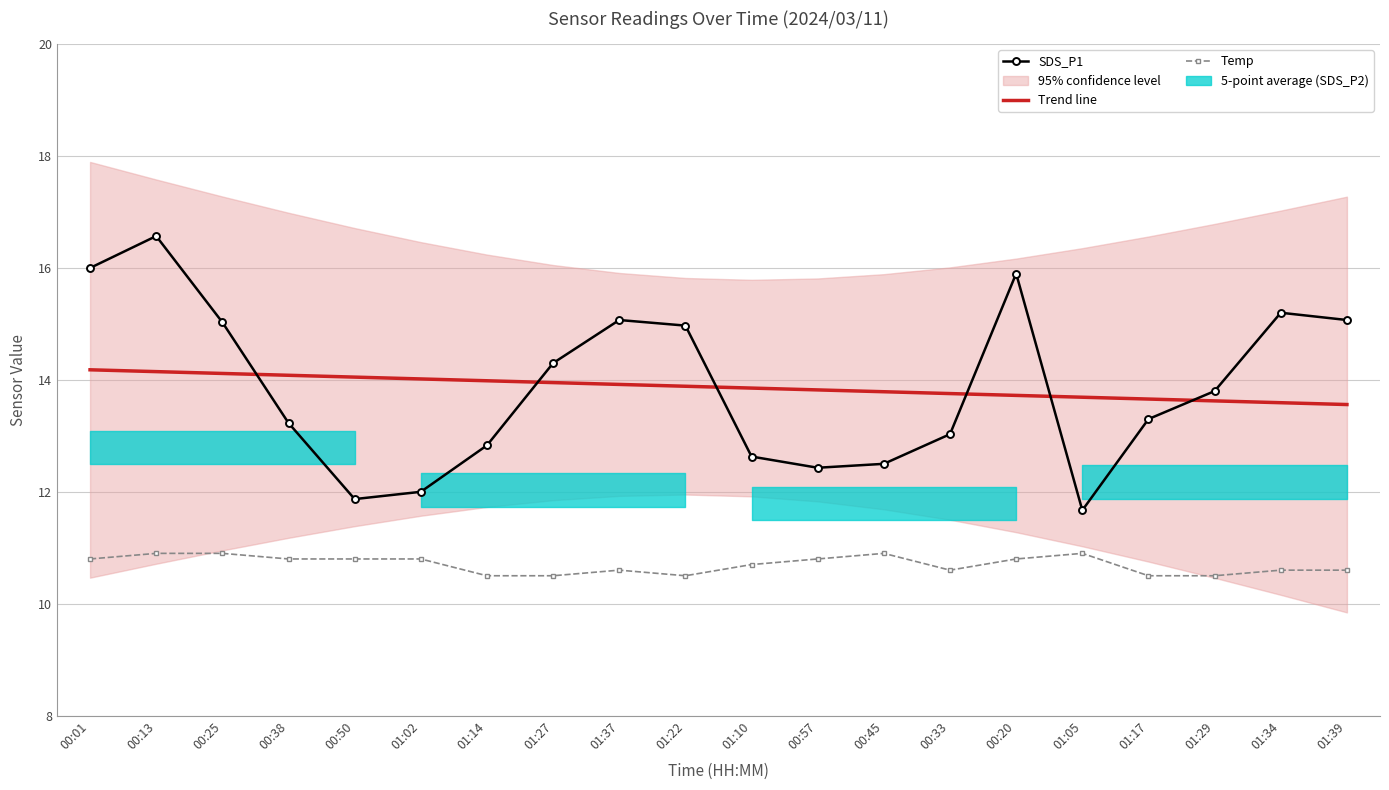

What is the value of the Trend line point at the 15th from the left?

13.7